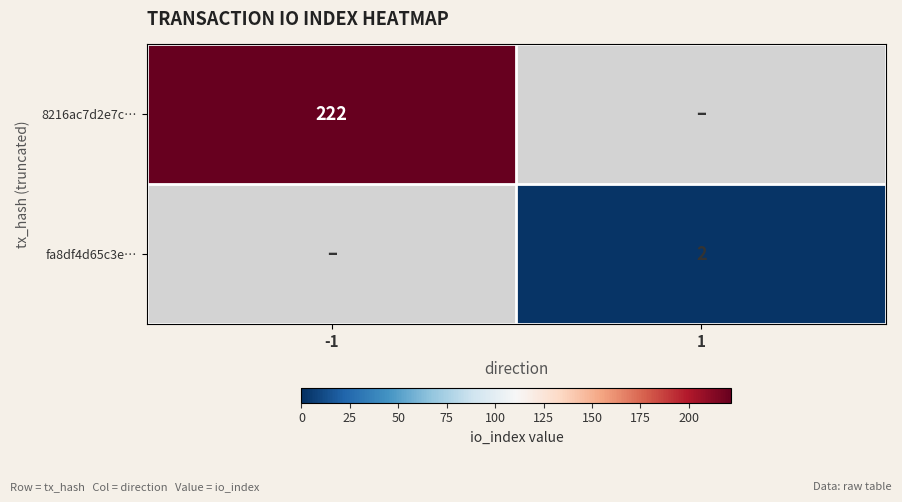

The value of 8216ac7d2e7c… at -1 is 222. True or false?

True